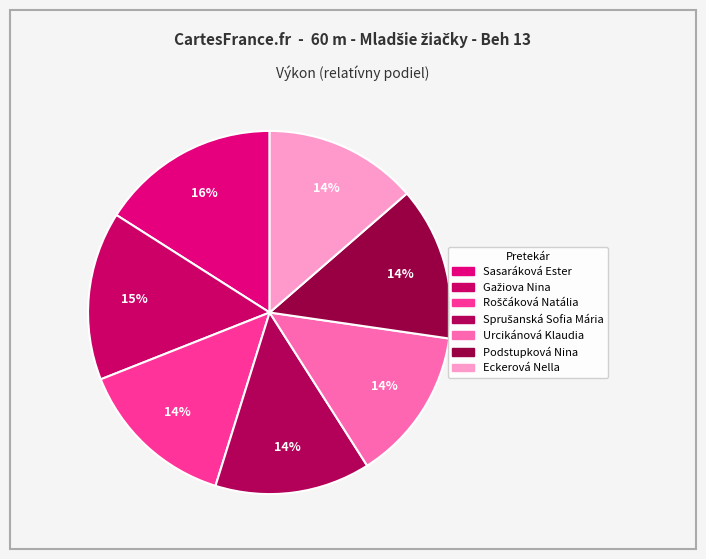

Does any single category account for the majority?

No